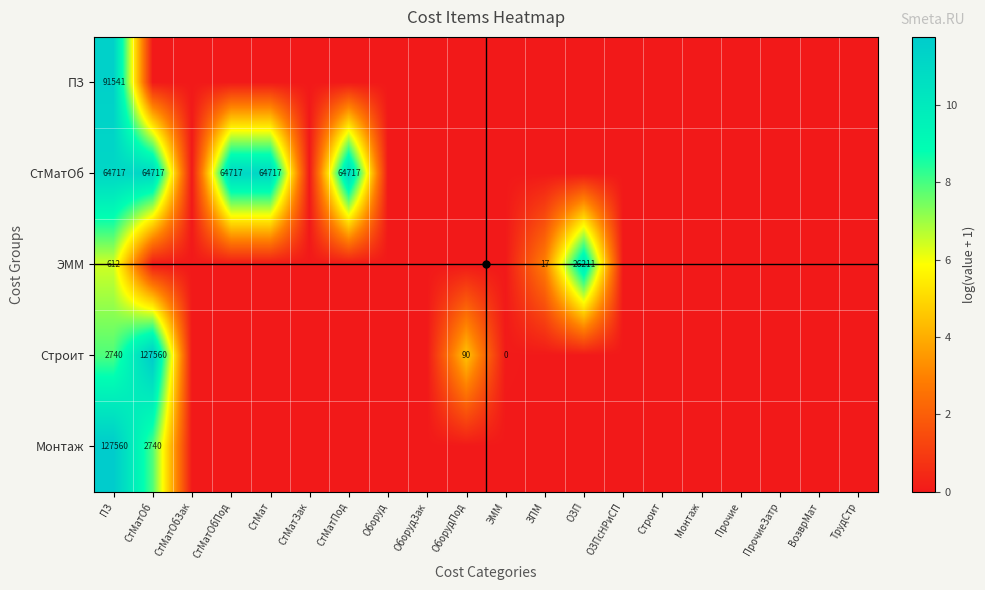

True or false: СтМатОб has a value of 22902 at СтМатОб.

False